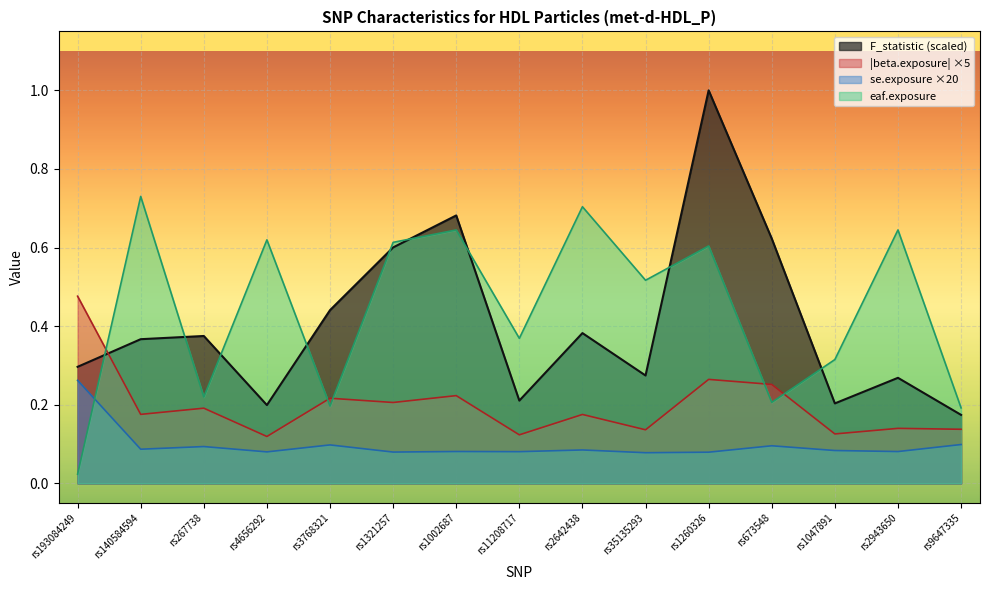

Reading left to right, what are all the values shown in this chart?

F_statistic: 0.3	0.4	0.4	0.2	0.4	0.6	0.7	0.2	0.4	0.3	1.0	0.6	0.2	0.3	0.2
se.exposure: 0.3	0.1	0.1	0.1	0.1	0.1	0.1	0.1	0.1	0.1	0.1	0.1	0.1	0.1	0.1
eaf.exposure: 0.0	0.7	0.2	0.6	0.2	0.6	0.6	0.4	0.7	0.5	0.6	0.2	0.3	0.6	0.2